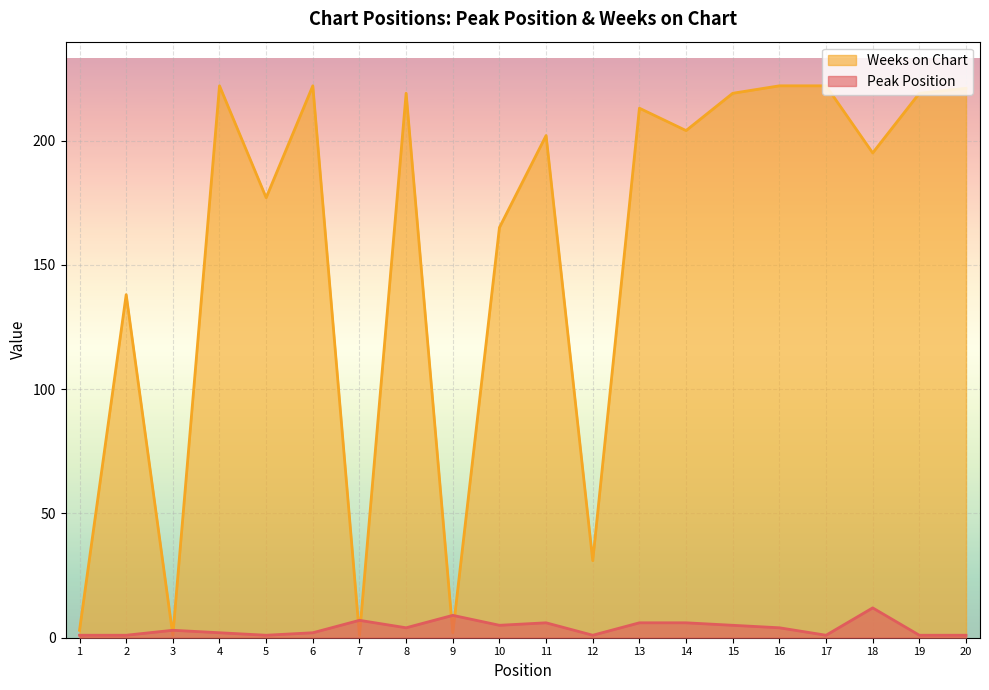

Where is the first local minimum for Peak Position?

5